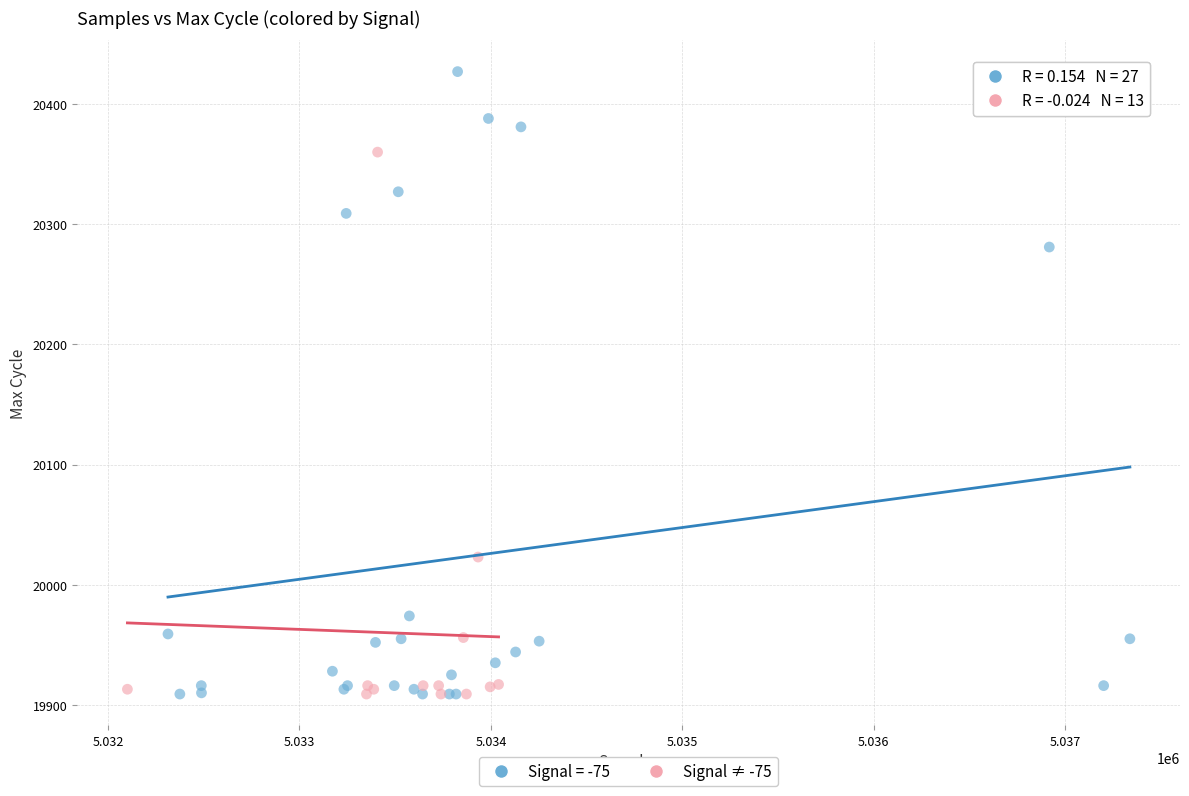

Which series has the widest spread of Y values?

Signal = -75